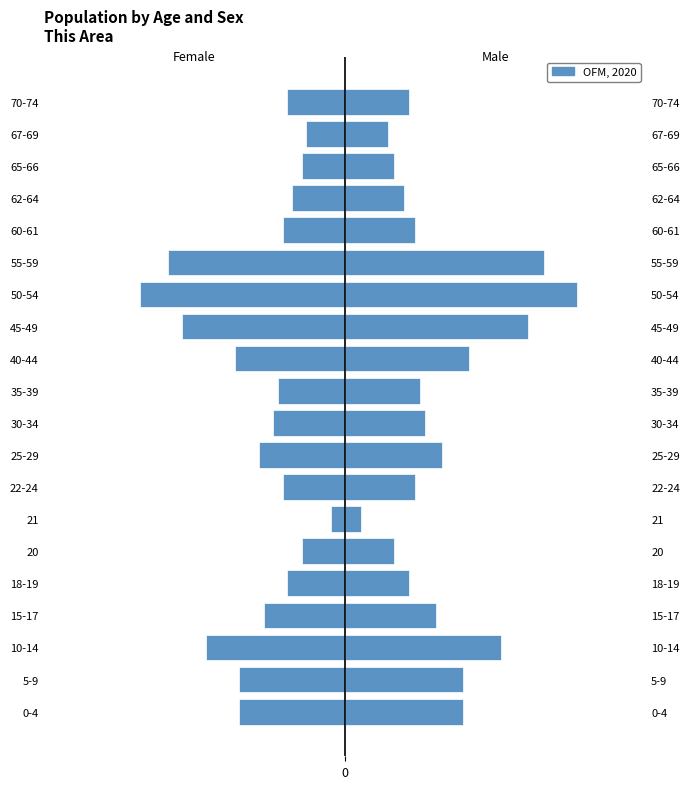

Rank the categories by value from lowest to highest.

50-54, 55-59, 45-49, 10-14, 40-44, 0-4, 5-9, 25-29, 15-17, 30-34, 35-39, 22-24, 60-61, 18-19, 70-74, 62-64, 20, 65-66, 67-69, 21